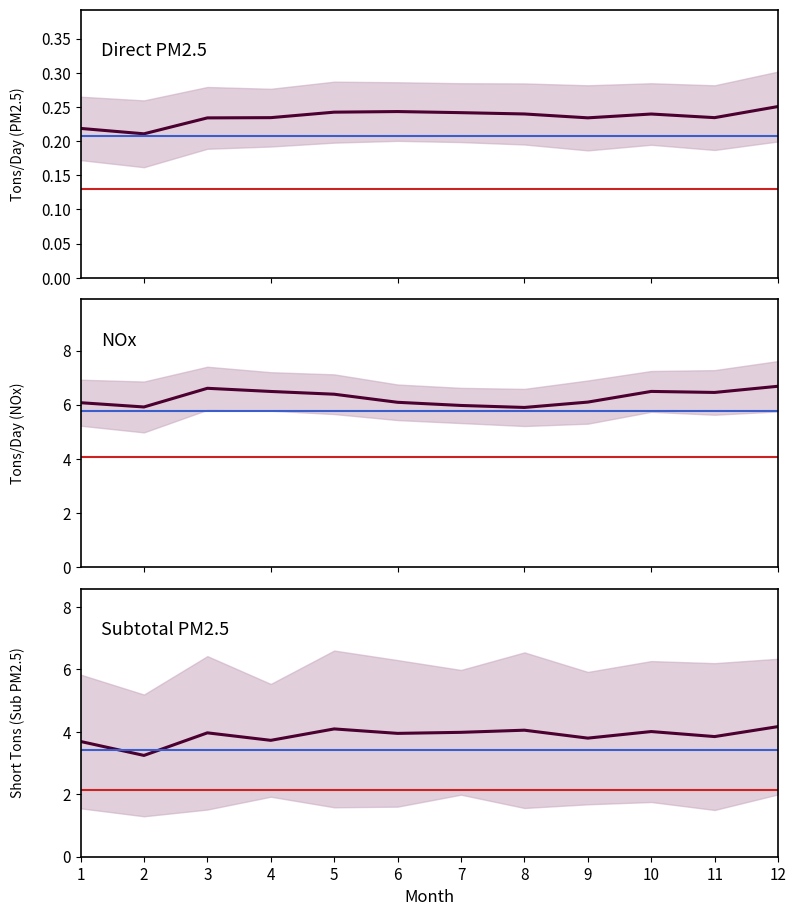

True or false: Subtotal PM2.5 Weekday and NOx Weekday intersect in this chart.

False